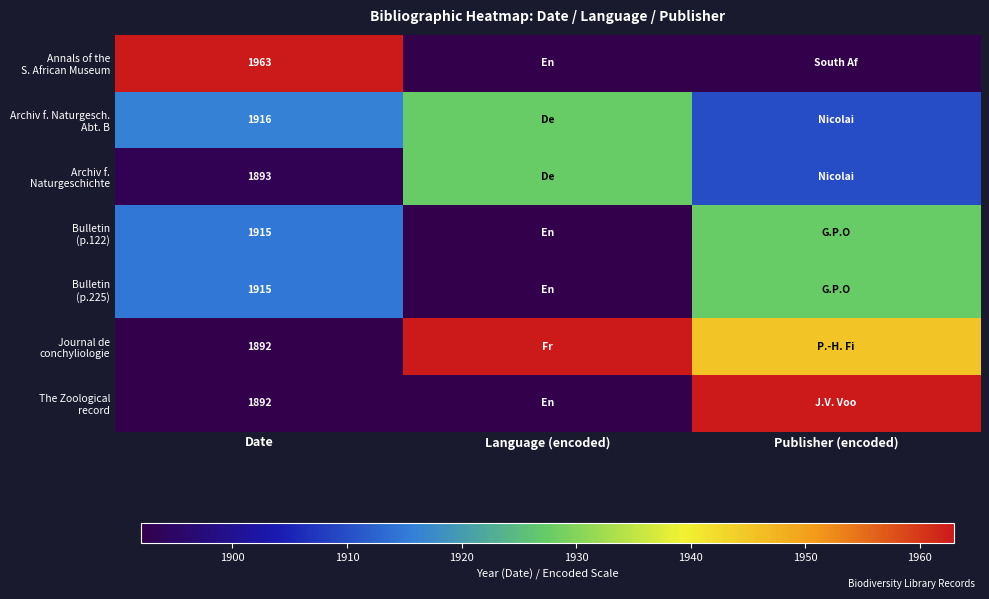

At which label is Bulletin (p.225) closest to 1909?

Date